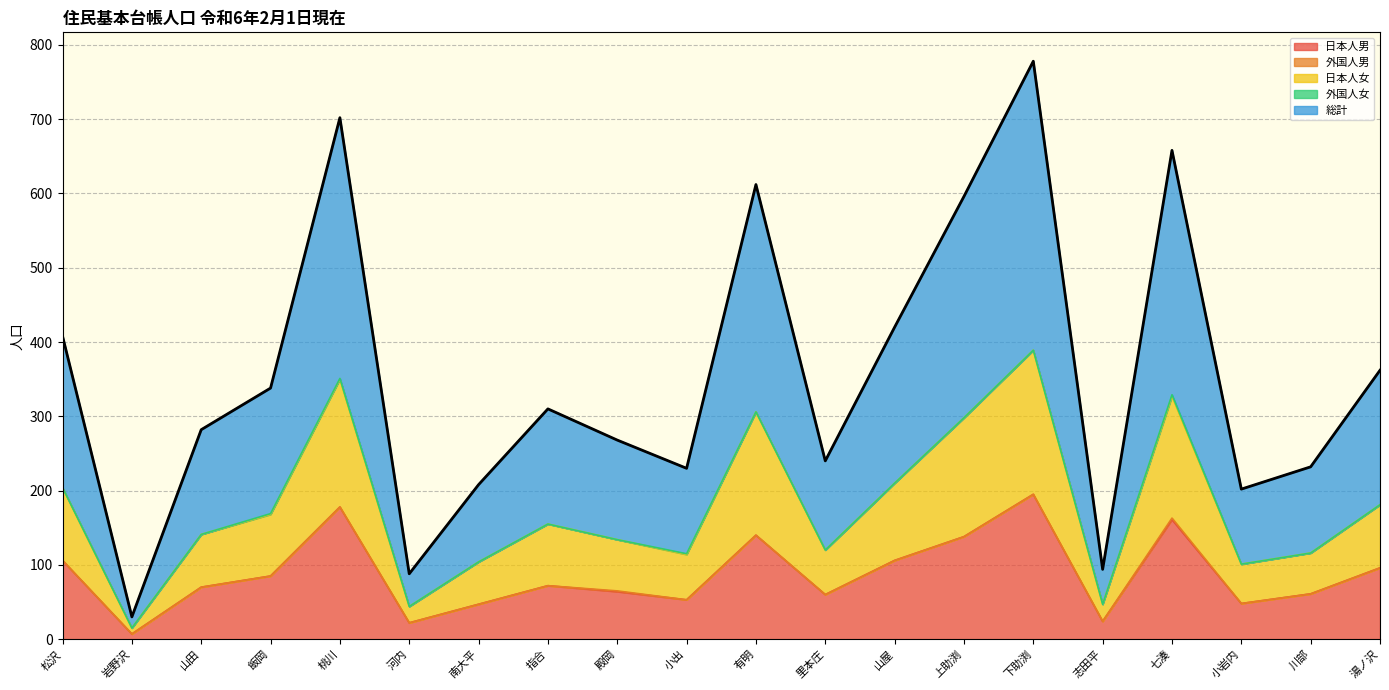

Is the value of 日本人男 at 七湊 greater than the value of 日本人女 at 里本庄?

Yes